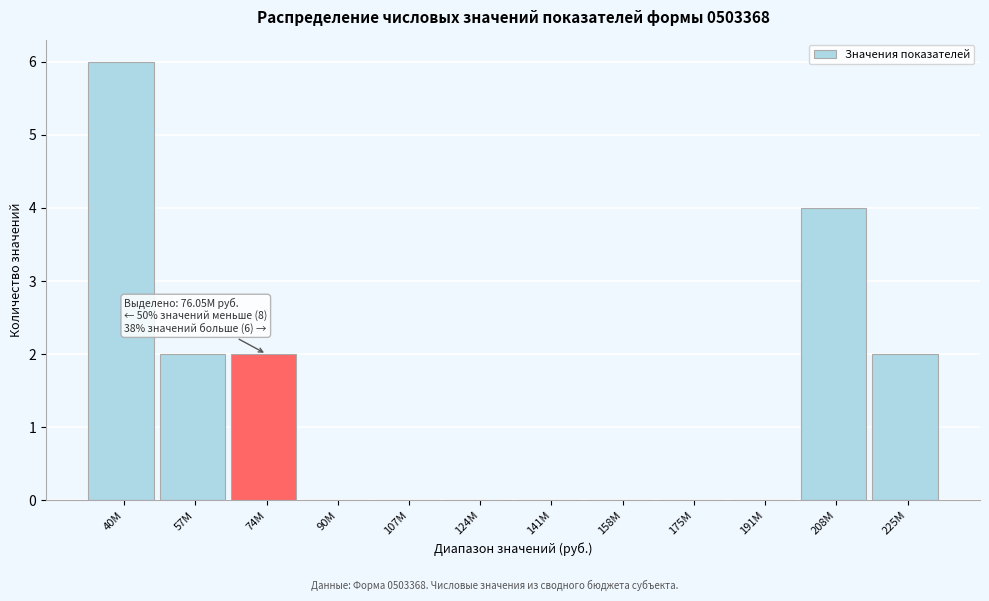

Reading left to right, extract all data points from this chart.

40M=6	57M=2	74M=2	90M=0	107M=0	124M=0	141M=0	158M=0	175M=0	191M=0	208M=4	225M=2